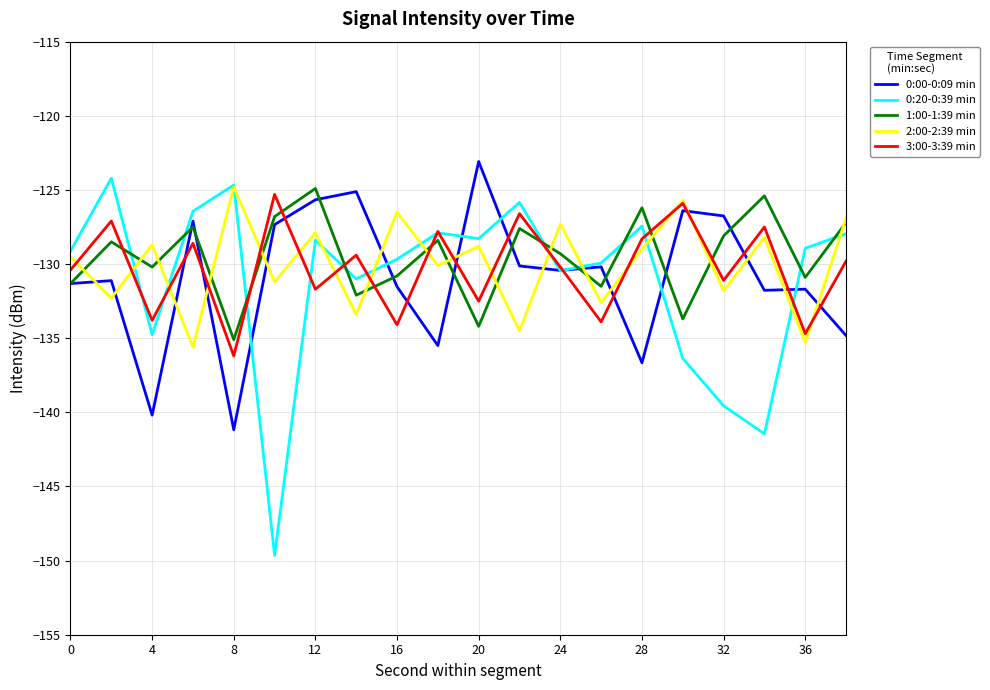

Which series has the widest spread of values?

0:20-0:39 min